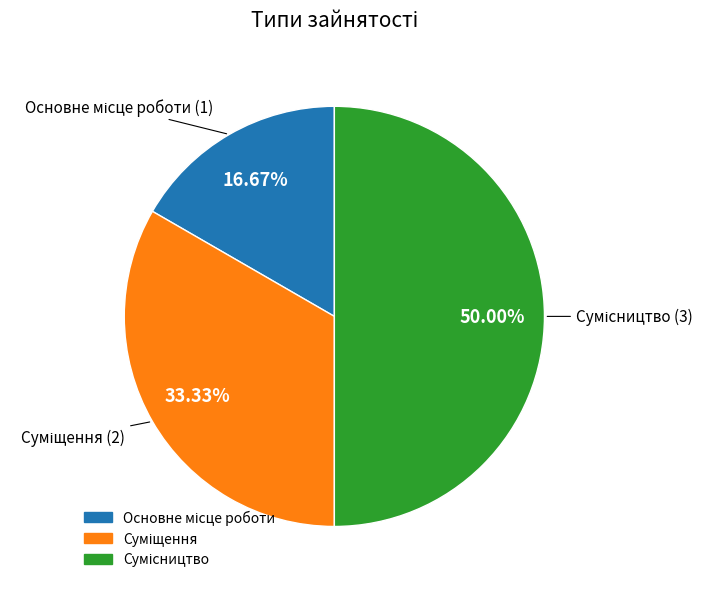

How many slices are in this pie chart?

3